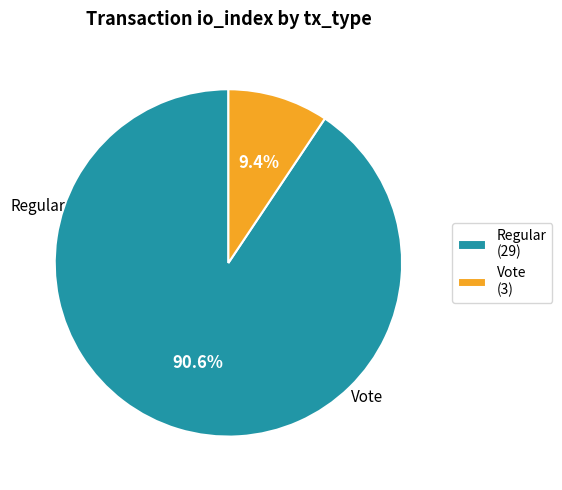

How many segments does this pie chart have?

2